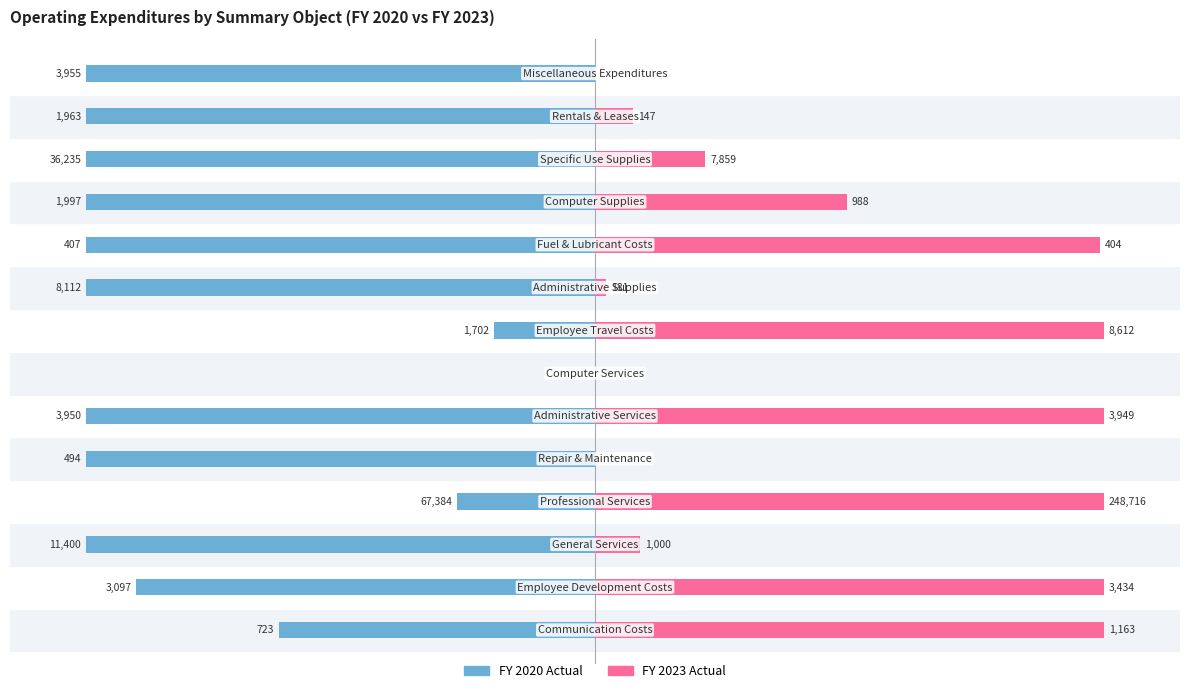

The value of FY 2023 Actual at 8 is 3.3. True or false?

False